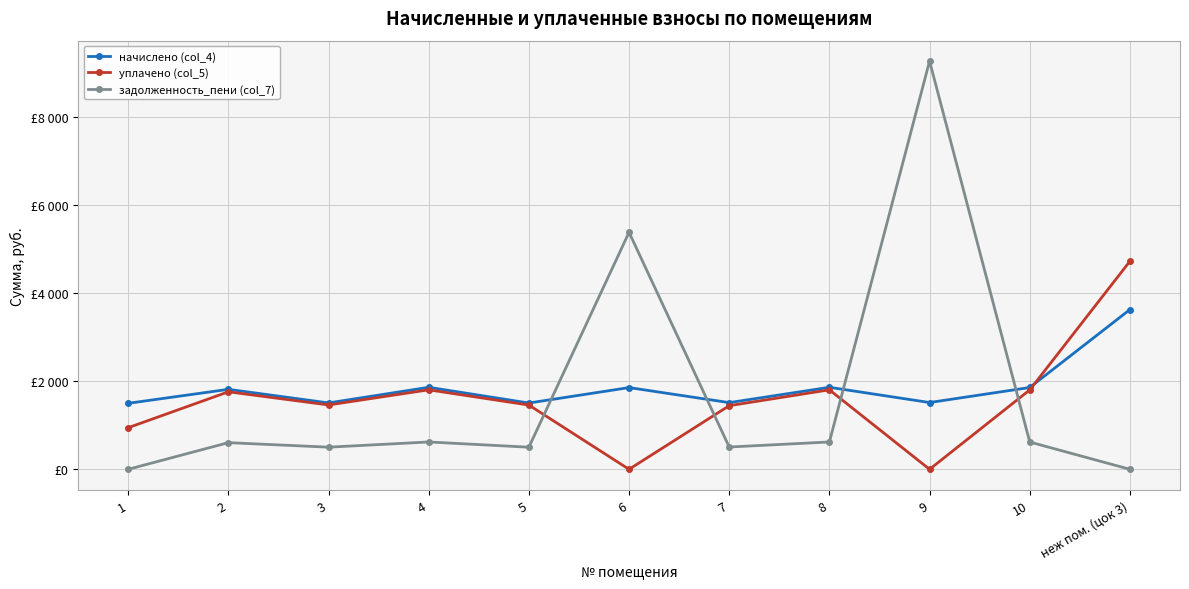

How many intersections are there between начислено (col_4) and задолженность_пени (col_7)?

4